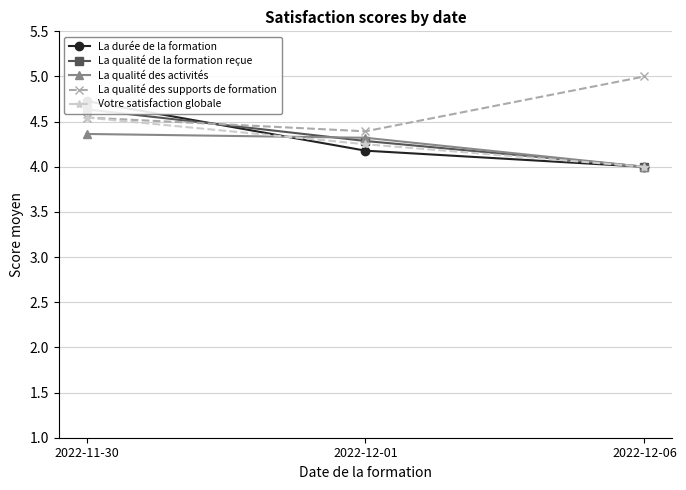

Reading left to right, what are all the values shown in this chart?

La durée de la formation: 2022-11-30=4.7	2022-12-01=4.2	2022-12-06=4.0
La qualité de la formation reçue: 2022-11-30=4.6	2022-12-01=4.3	2022-12-06=4.0
La qualité des activités: 2022-11-30=4.4	2022-12-01=4.3	2022-12-06=4.0
La qualité des supports de formation: 2022-11-30=4.5	2022-12-01=4.4	2022-12-06=5.0
Votre satisfaction globale: 2022-11-30=4.5	2022-12-01=4.2	2022-12-06=4.0